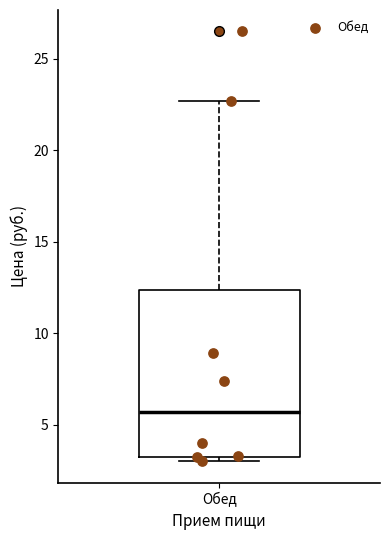

Transcribe this box plot: give where the median line is, the range the box spans, and where the two whiskers end, as read against the y-axis. The values are not printed on the chart, so give them approximately, as read against the axis.

median 5.5, box 3.5 to 12.5, whiskers 3.0 to 22.5